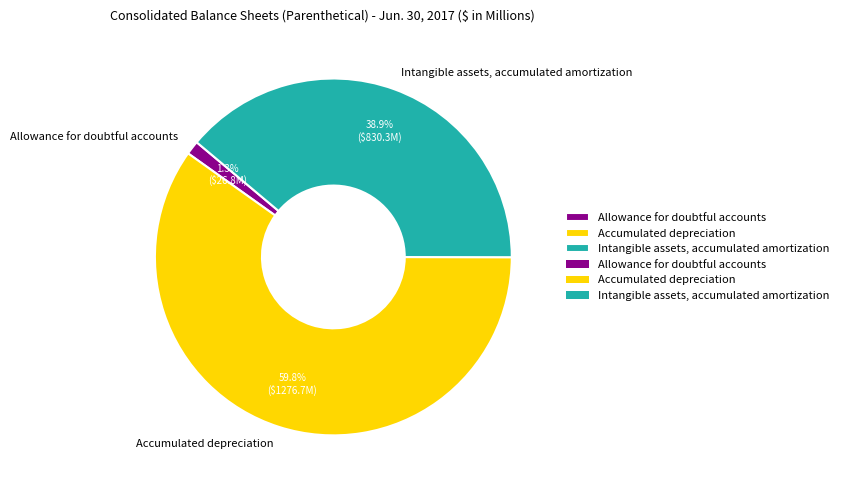

To the nearest percent, what is the average slice percentage?

33%